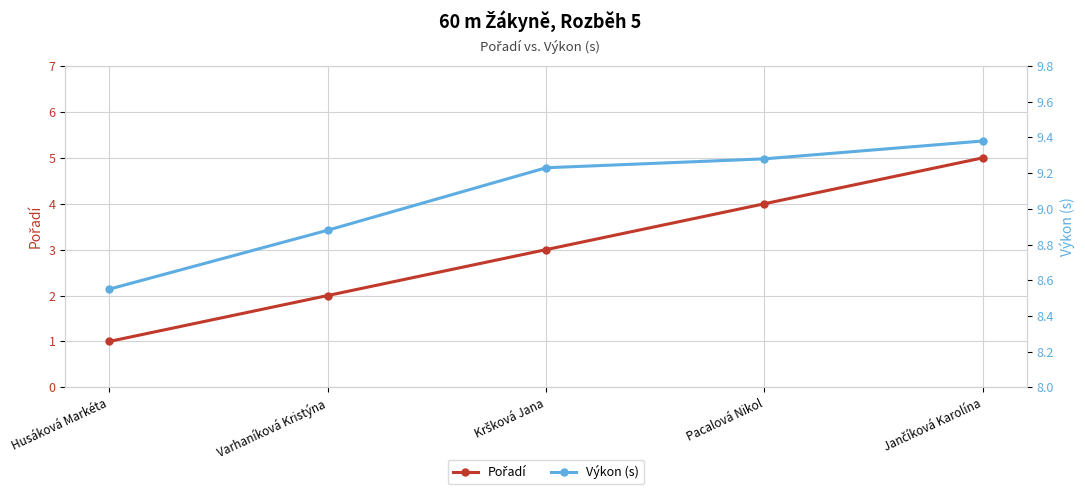

What position from the right is Pacalová Nikol?

2